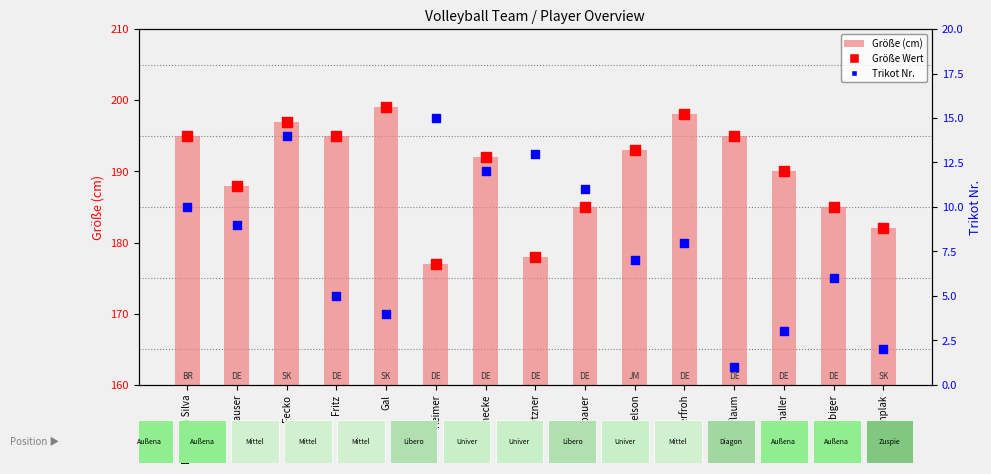

Which series reaches the maximum Y coordinate?

Größe (cm)